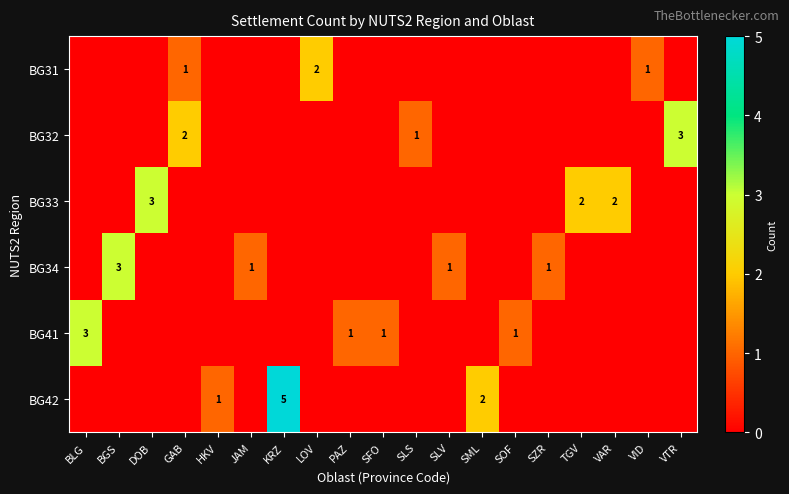

What is the total value across all series at VTR?

3